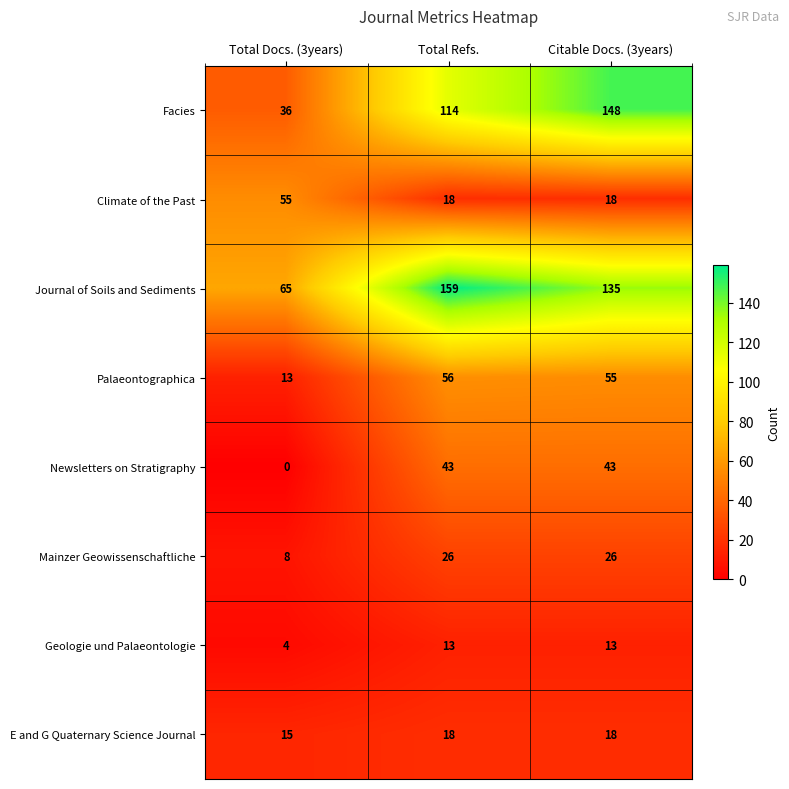

Reading left to right, what are all the values shown in this chart?

Facies: Total Docs. (3years)=36	Total Refs.=114	Citable Docs. (3years)=148
Climate of the Past: Total Docs. (3years)=55	Total Refs.=18	Citable Docs. (3years)=18
Journal of Soils and Sediments: Total Docs. (3years)=65	Total Refs.=159	Citable Docs. (3years)=135
Palaeontographica: Total Docs. (3years)=13	Total Refs.=56	Citable Docs. (3years)=55
Newsletters on Stratigraphy: Total Docs. (3years)=0	Total Refs.=43	Citable Docs. (3years)=43
Mainzer Geowissenschaftliche: Total Docs. (3years)=8	Total Refs.=26	Citable Docs. (3years)=26
Geologie und Palaeontologie: Total Docs. (3years)=4	Total Refs.=13	Citable Docs. (3years)=13
E and G Quaternary Science Journal: Total Docs. (3years)=15	Total Refs.=18	Citable Docs. (3years)=18